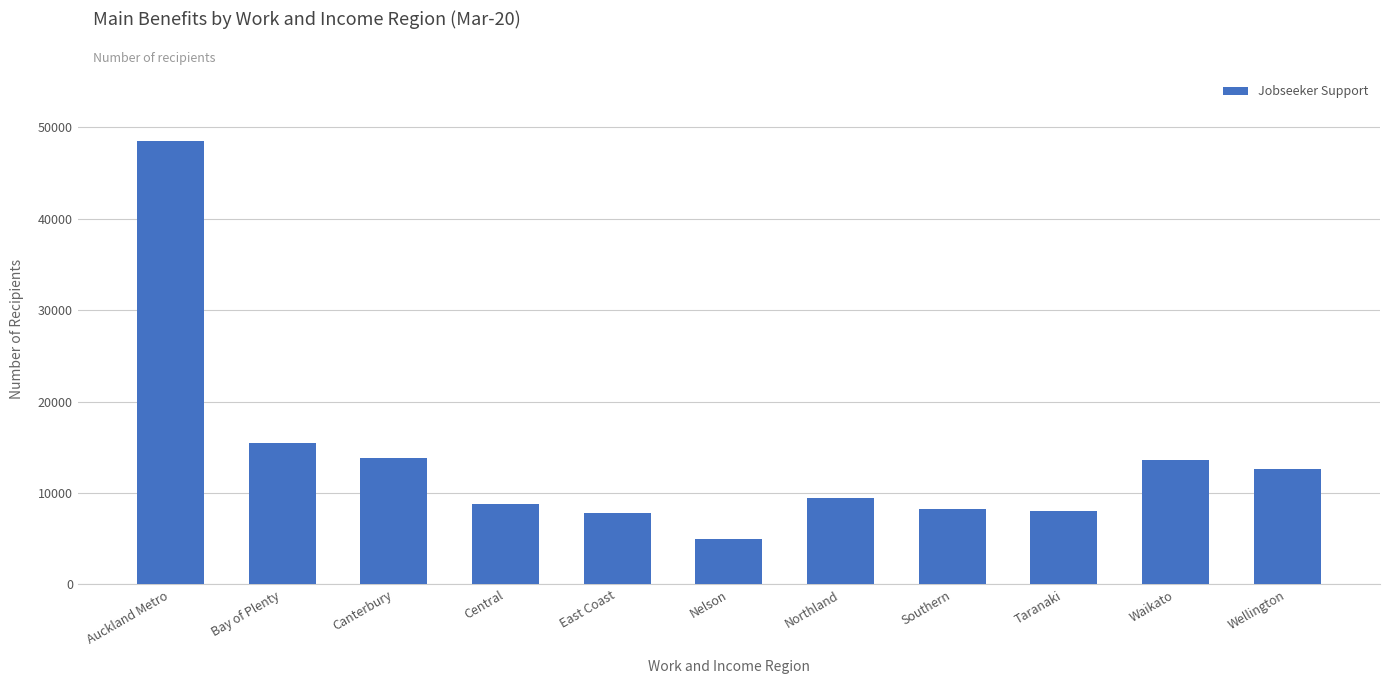

Which category has the lowest value across all series?

Nelson